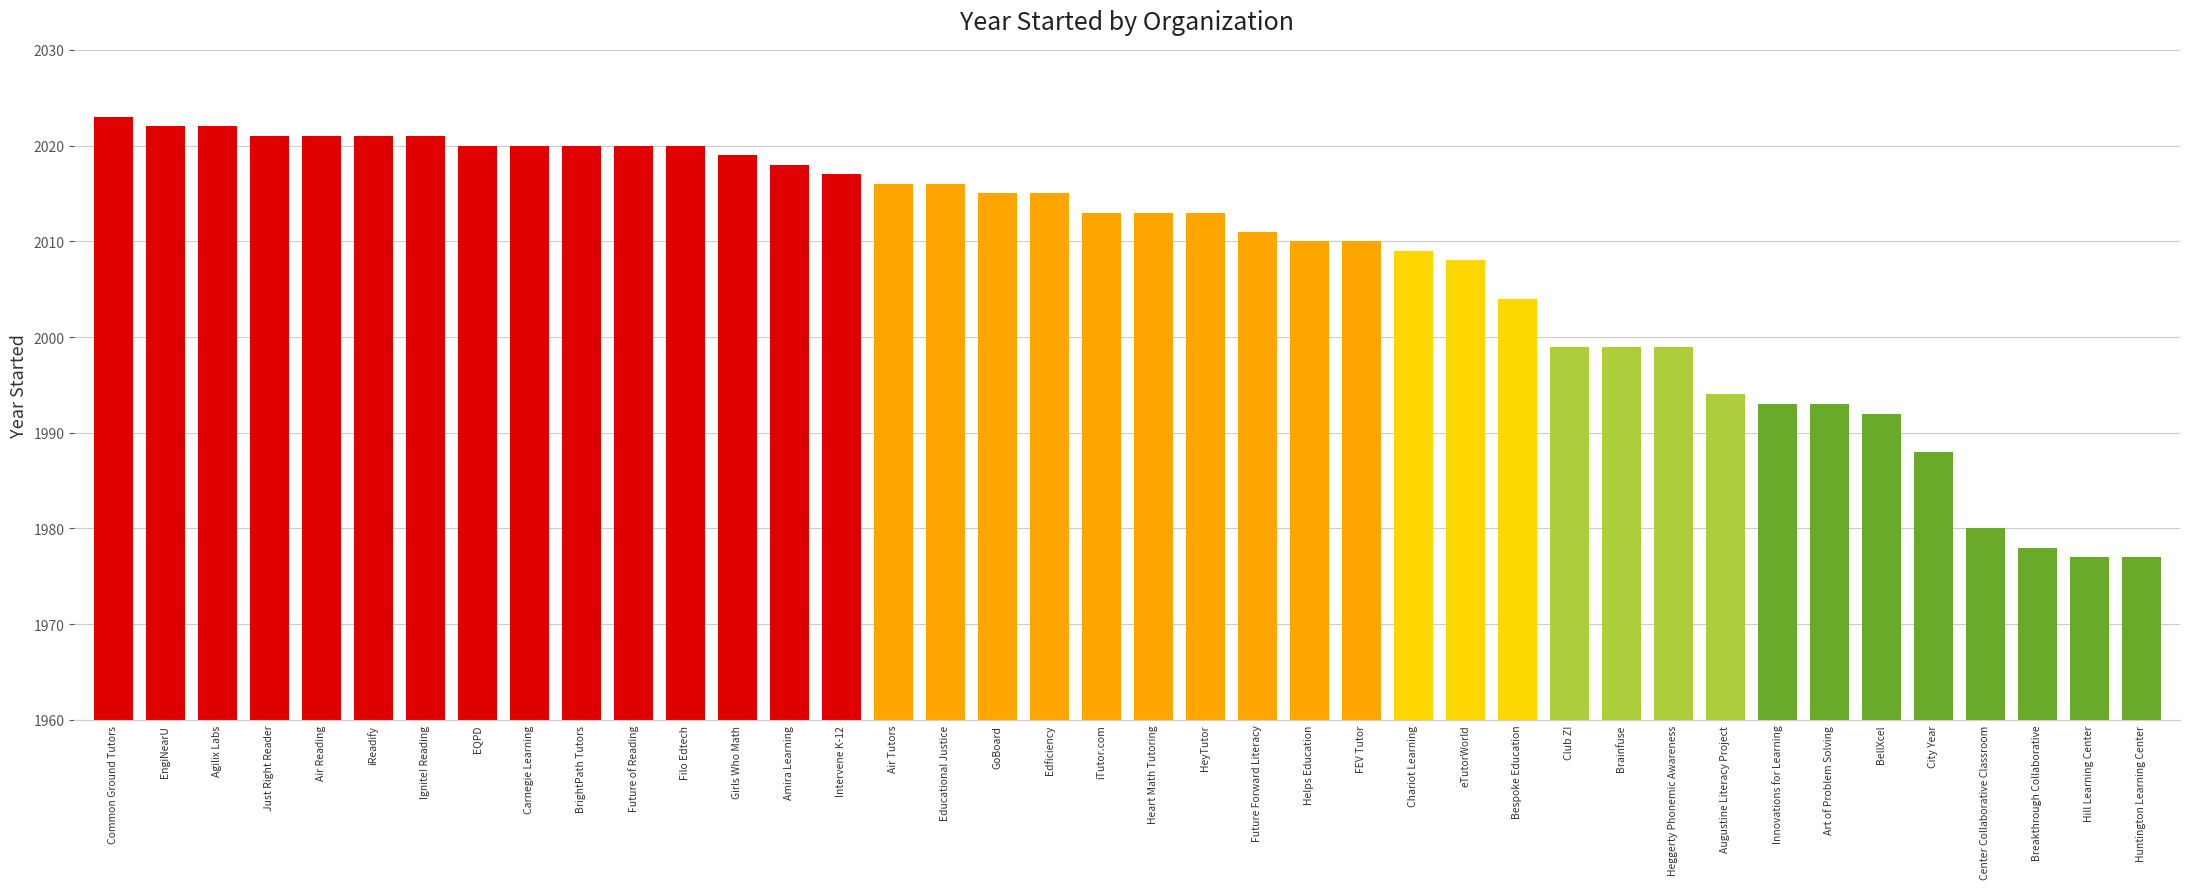

What is the label of the 30th bar from the left?

Brainfuse